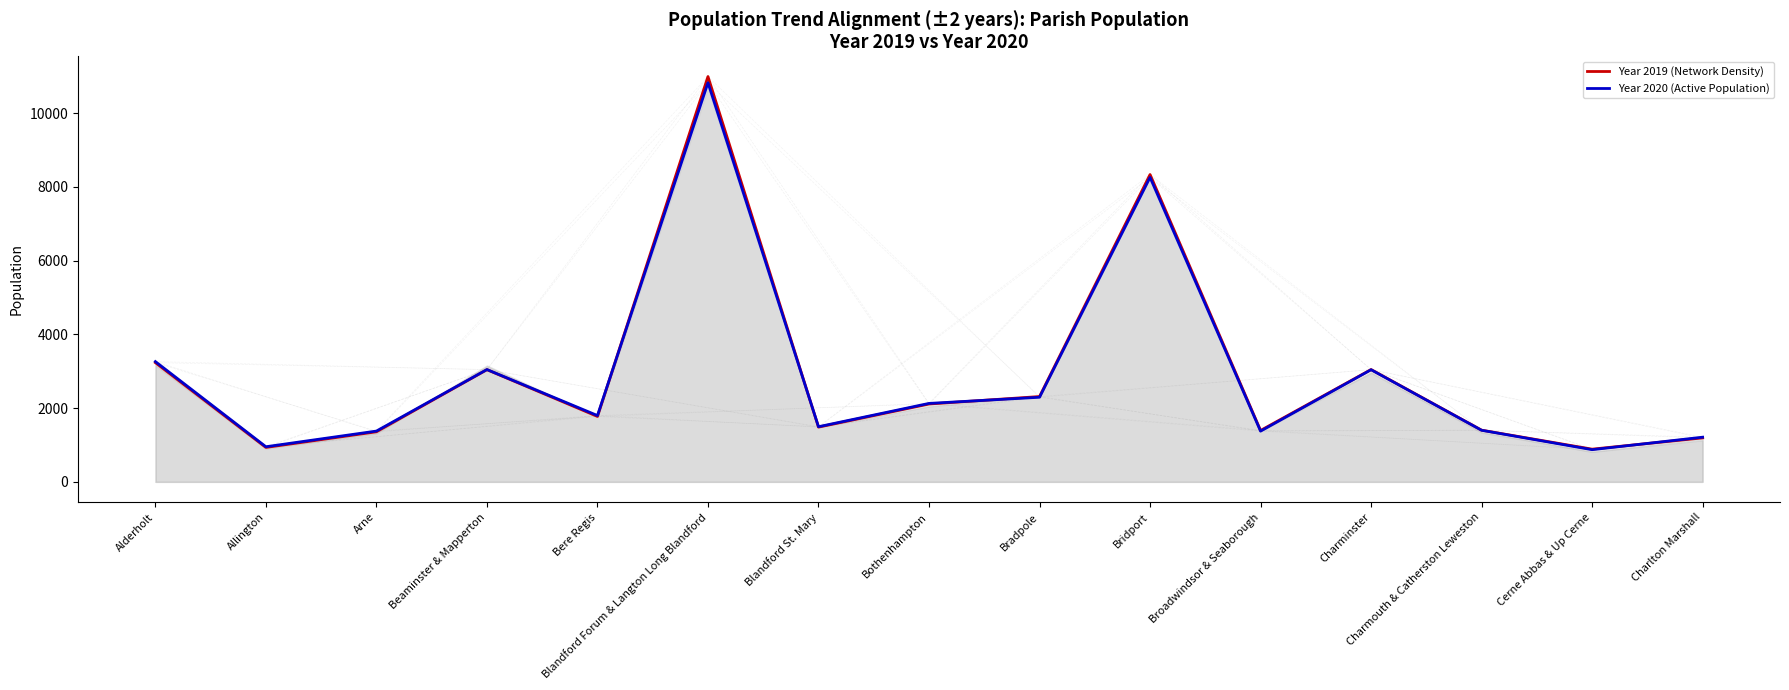

Between Charmouth & Catherston Leweston and Blandford Forum & Langton Long Blandford, which is larger?

Blandford Forum & Langton Long Blandford